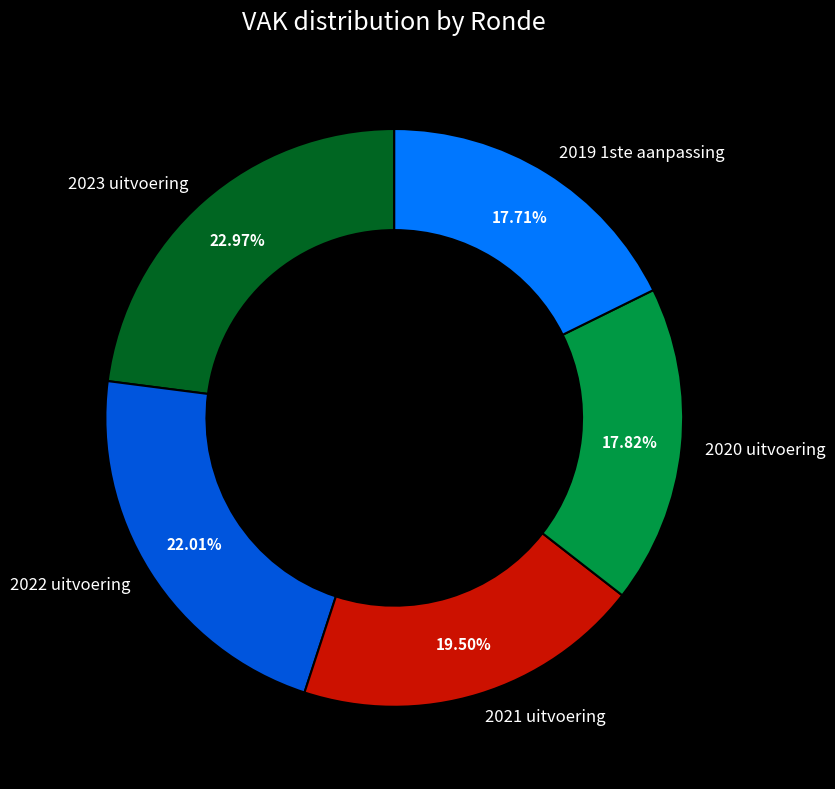

To the nearest percent, what percentage of the pie is 2022 uitvoering?

22%